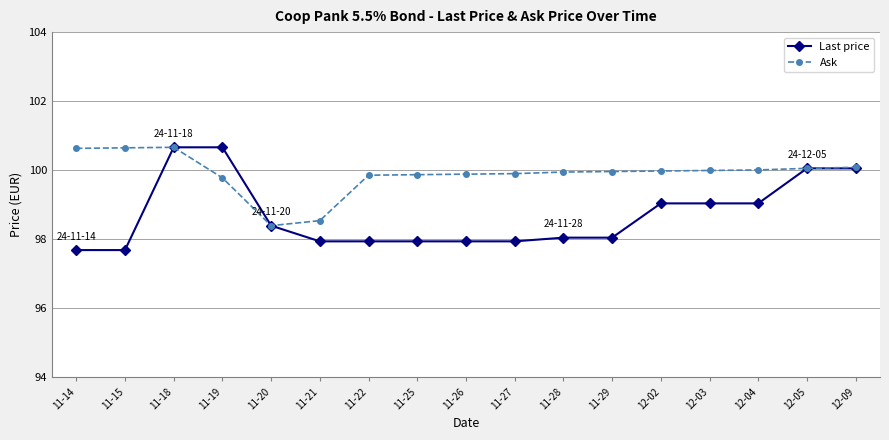

Read the Last price value at 11-14.

97.7